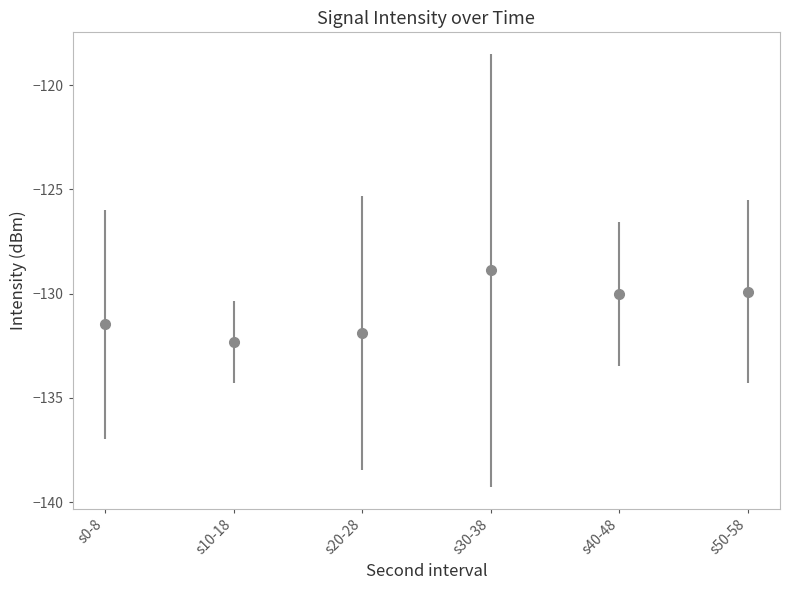

What is the change in value from s0-8 to s10-18?

-0.8